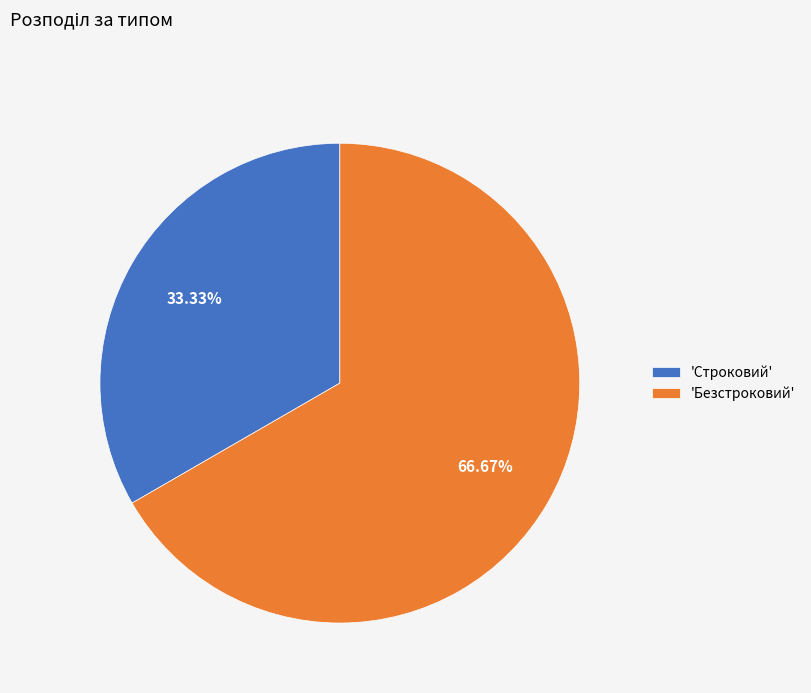

Rank the categories by value from highest to lowest.

'Безстроковий', 'Строковий'